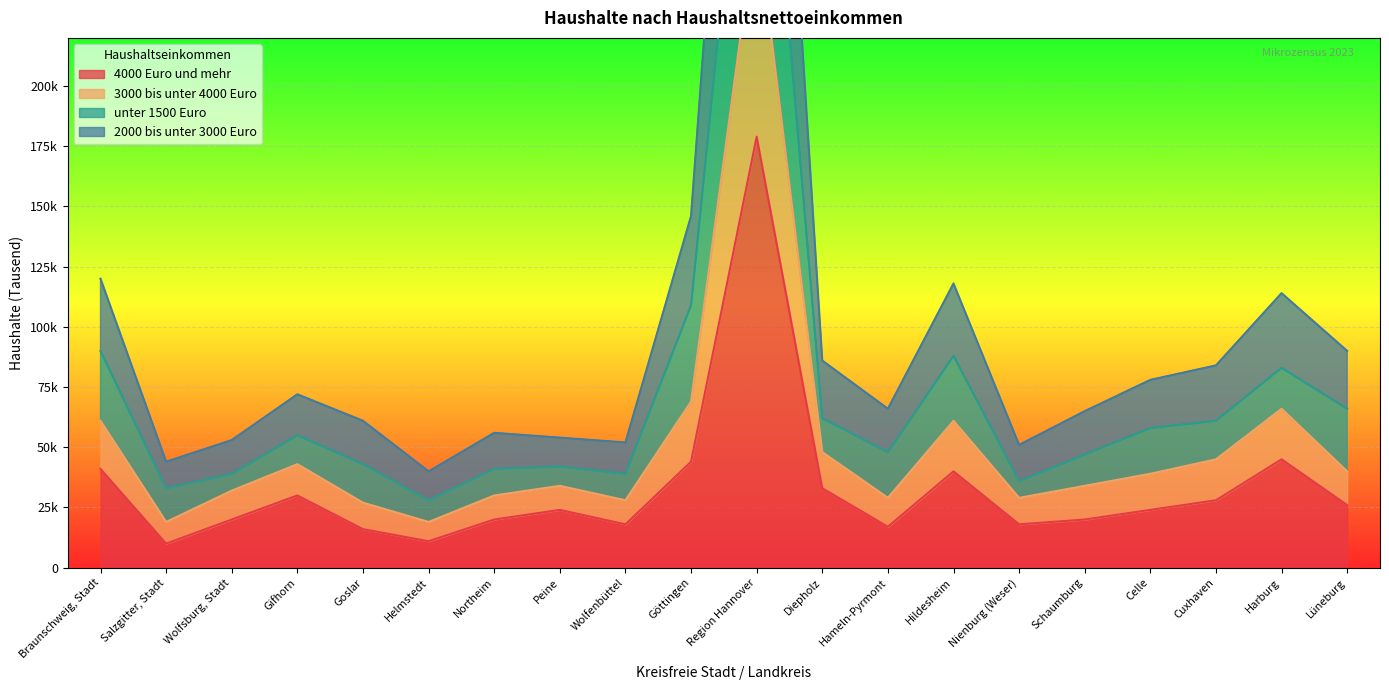

Does the chart display data point markers on the line(s)?

No